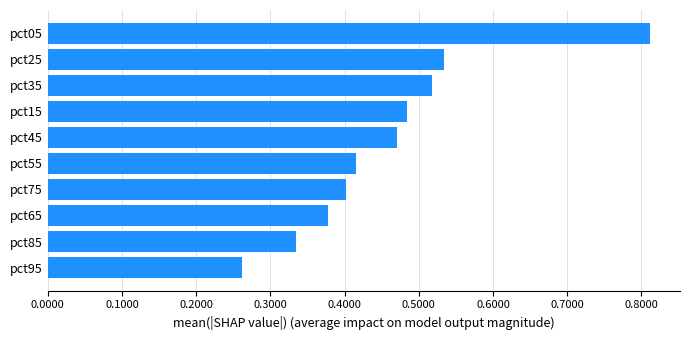

The chart shows a value of 0.6 at pct05. True or false?

False